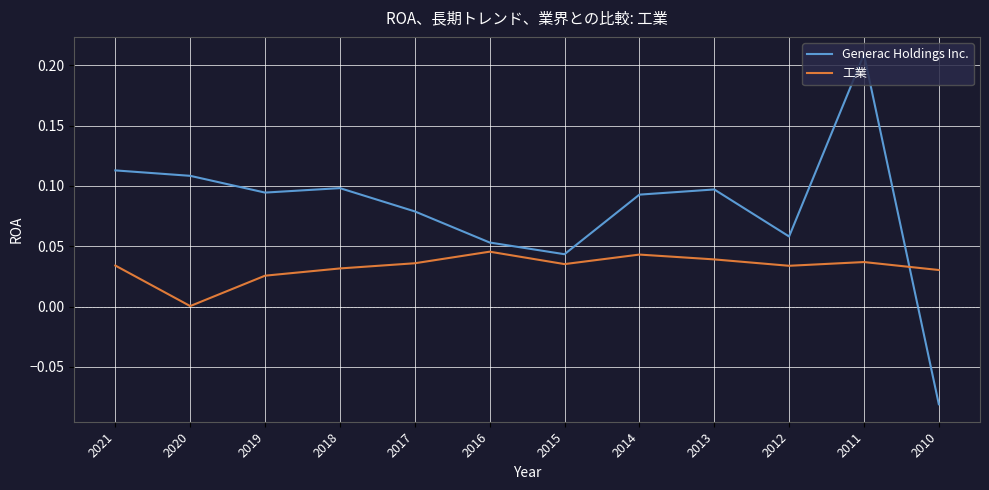

How many values in Generac Holdings Inc. are above zero?

11